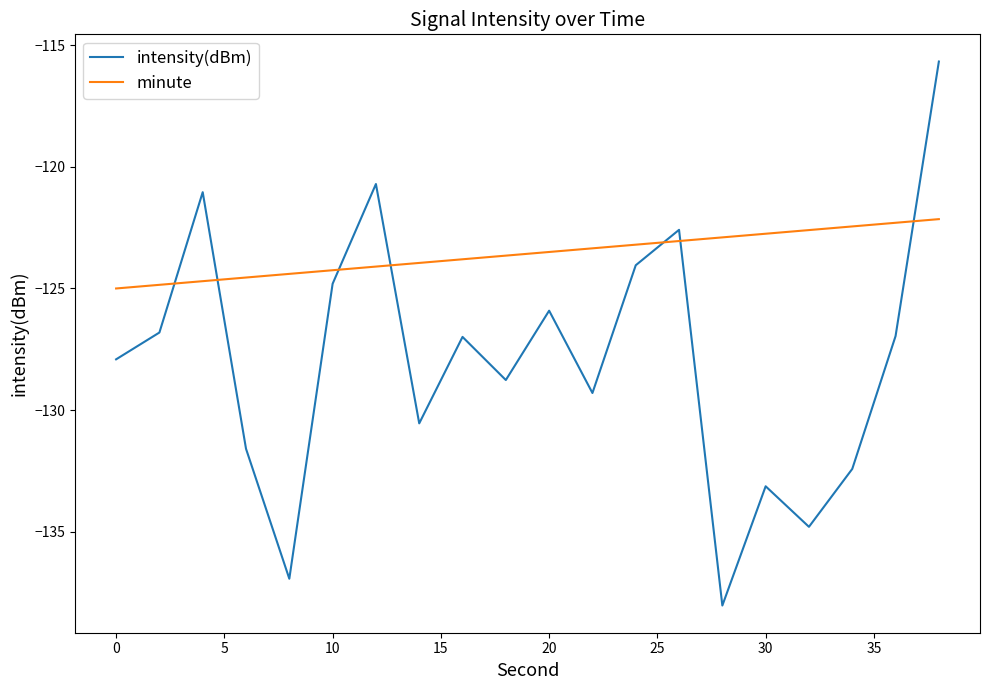

Which series has the largest total across all categories?

minute